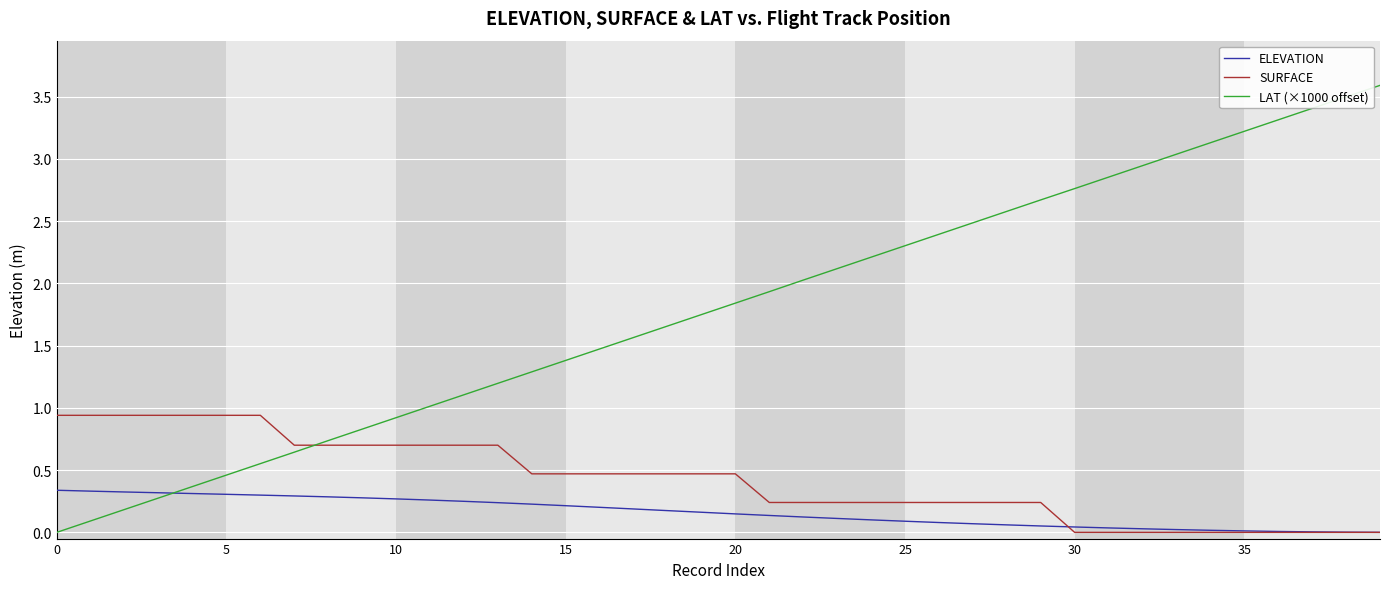

List the series in order of their overall mean, lowest first.

ELEVATION, SURFACE, LAT (×1000 offset)